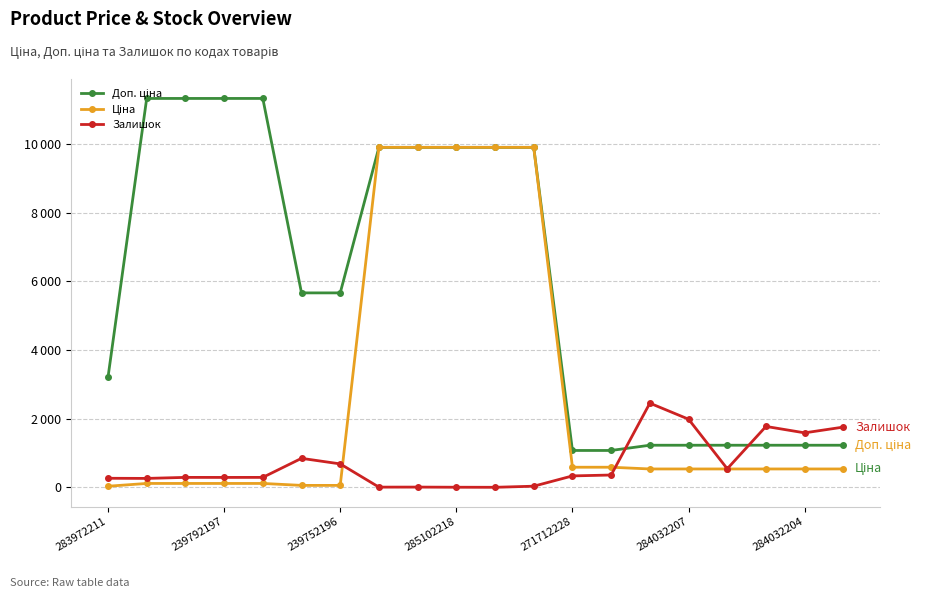

Does the chart have visible grid lines?

Yes